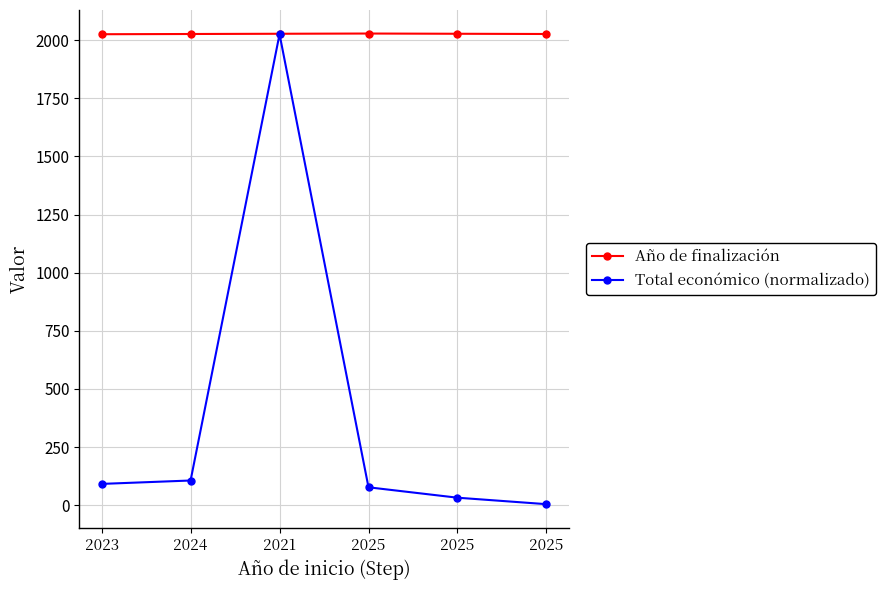

How many data points does each series have?

6